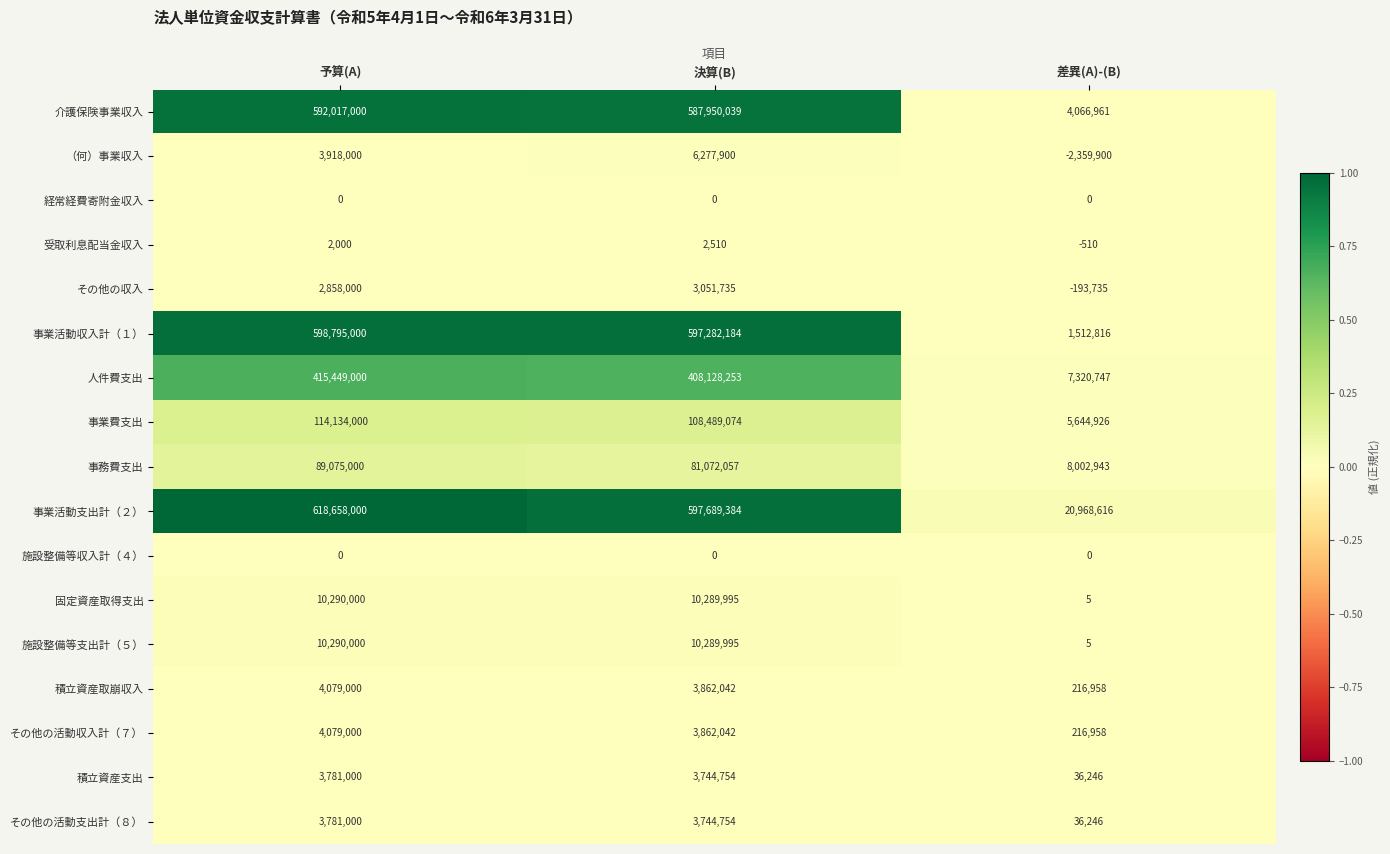

What is the total value across all series at 決算(B)?

2425736718